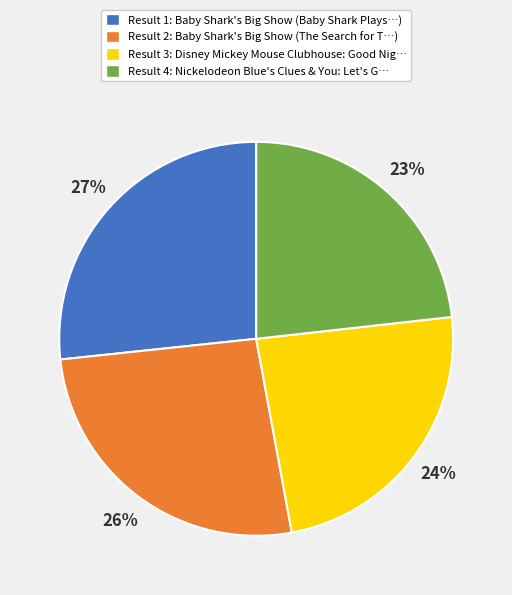

Does any single category account for the majority?

No